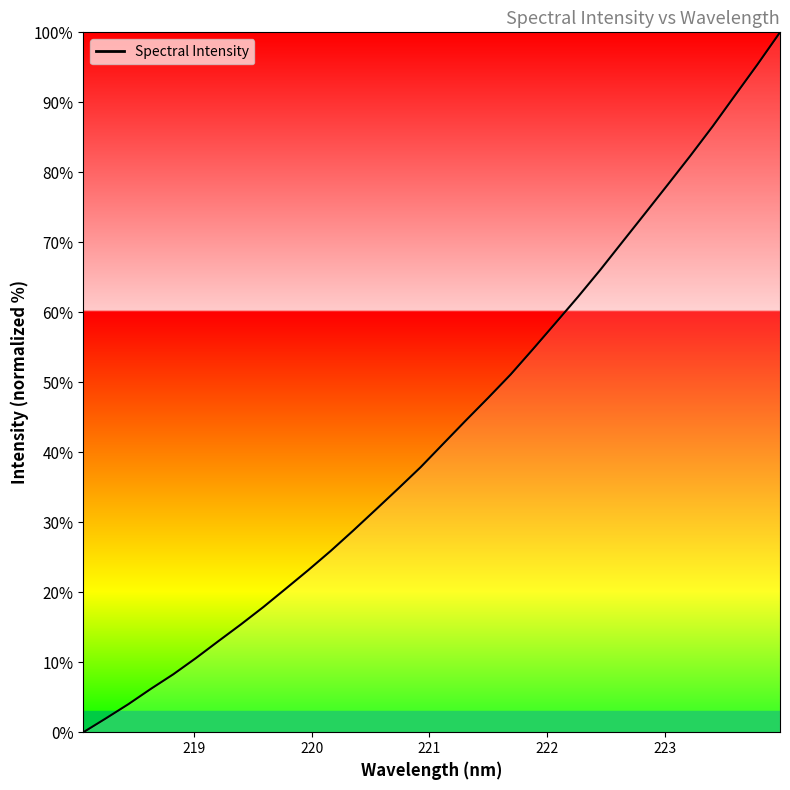

What is the difference between the maximum and minimum values?

100.0